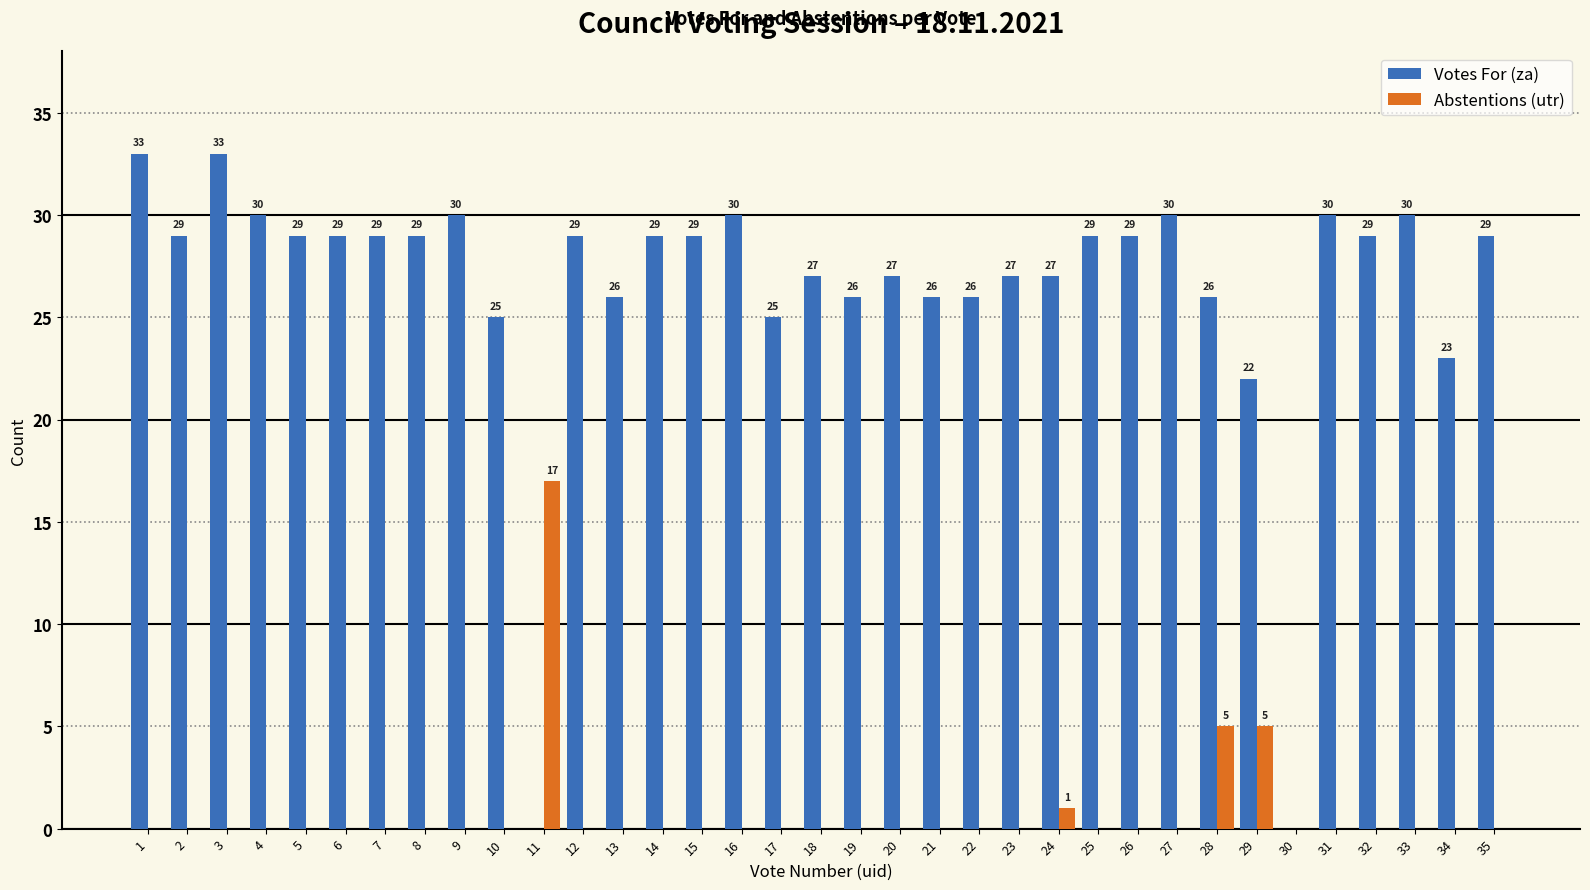

What is the sum of all Votes For (za) values?

927